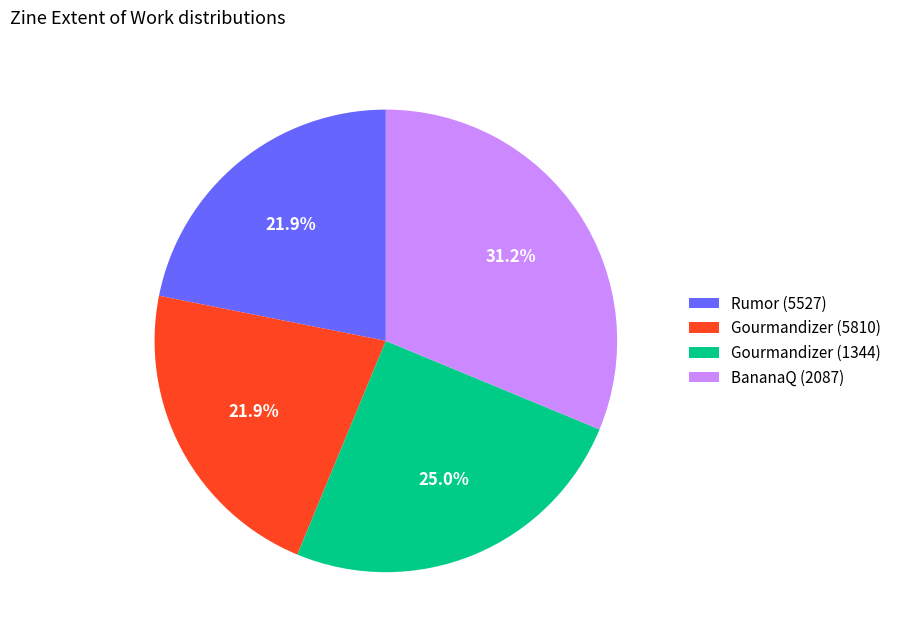

The Rumor (5527) slice represents 22% of the pie. True or false?

True